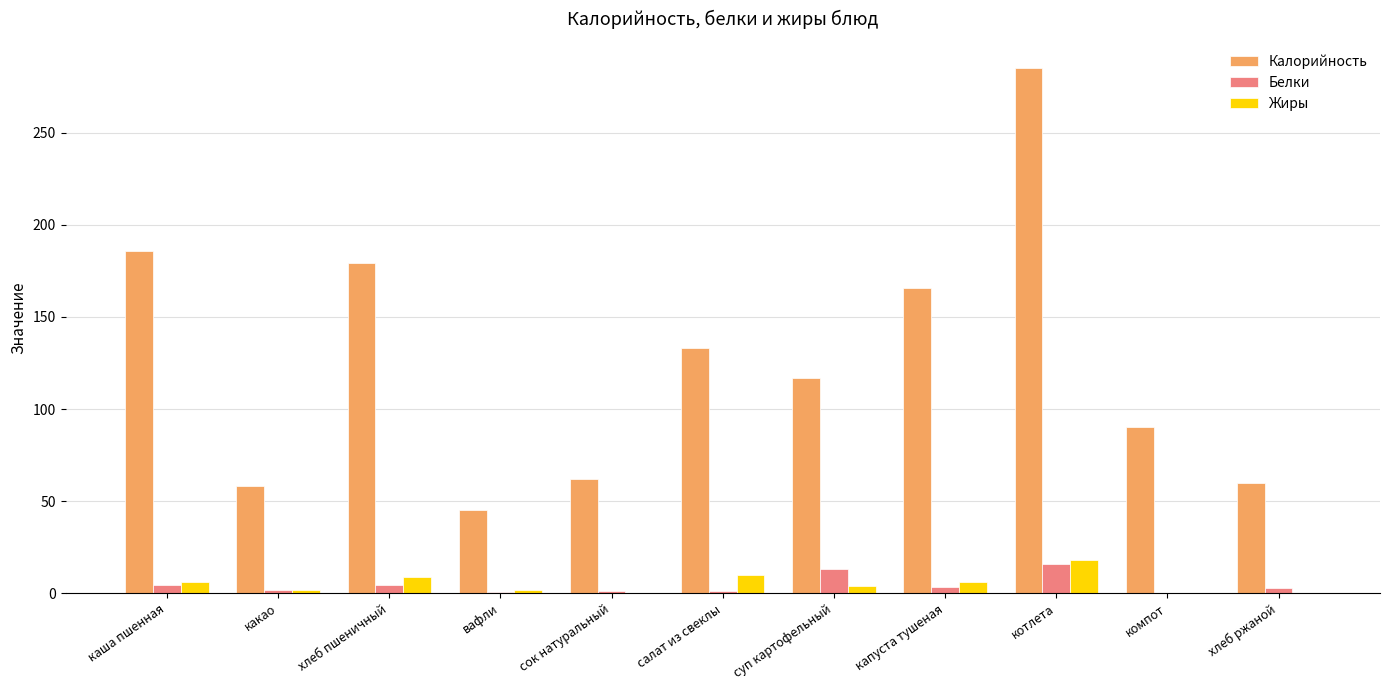

True or false: Калорийность has a value of 116.9 at суп картофельный.

True